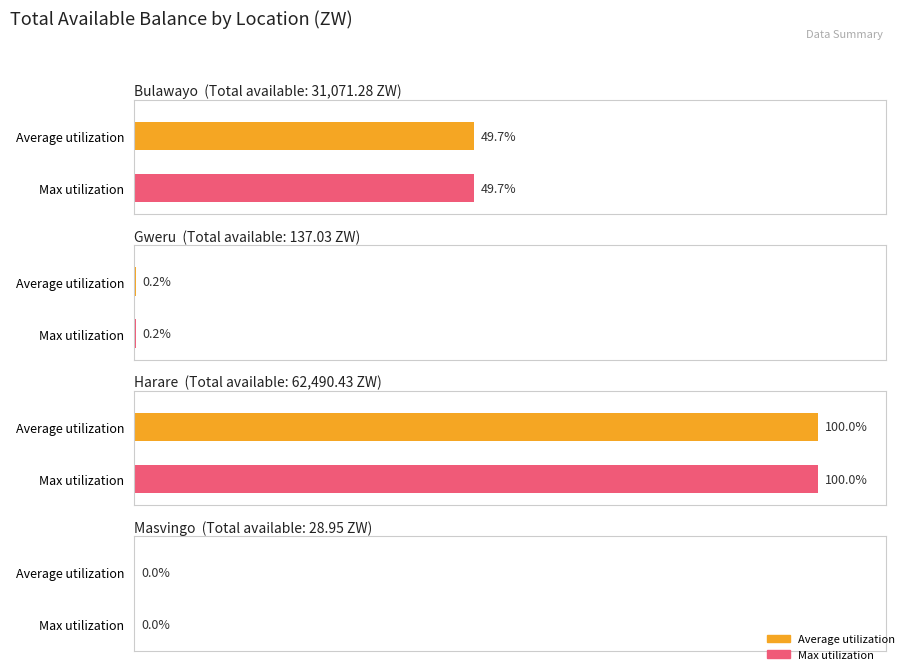

At which label does Total available_ZW reach its peak?

Harare